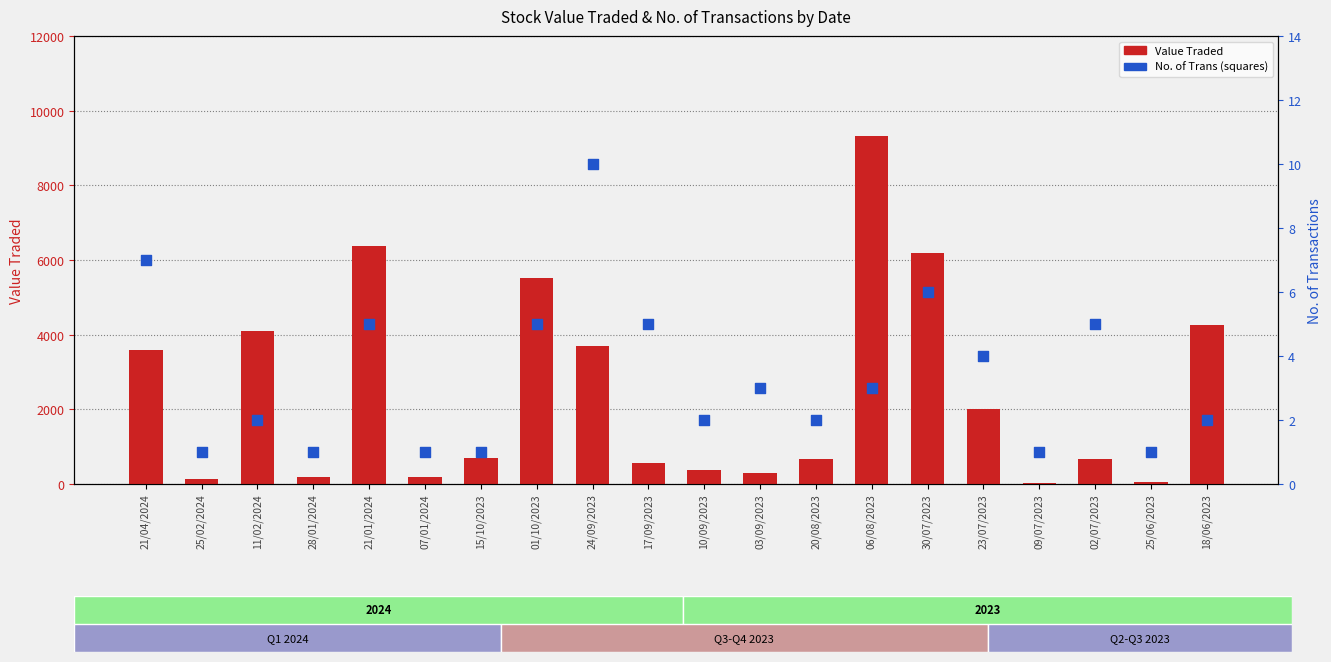

Which series has the largest total across all categories?

Value Traded